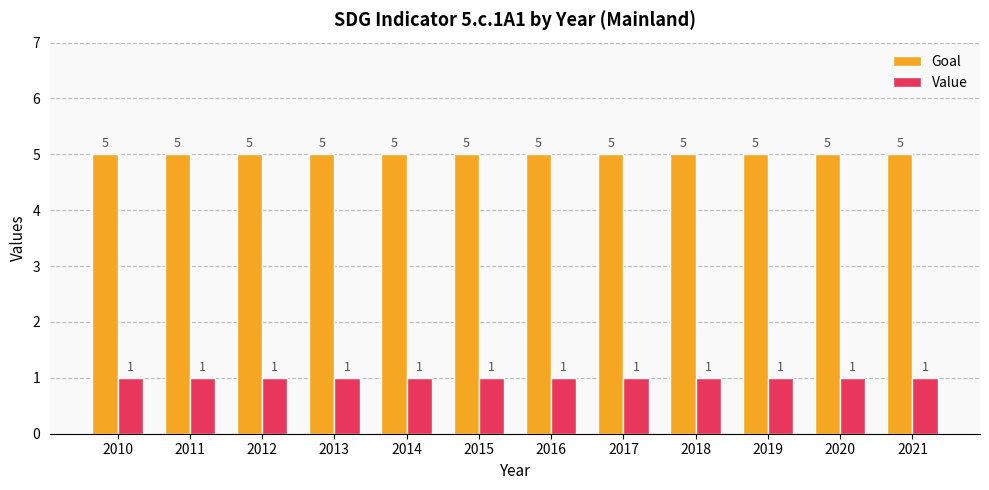

Is the value of Value at 2018 greater than the value of Goal at 2011?

No